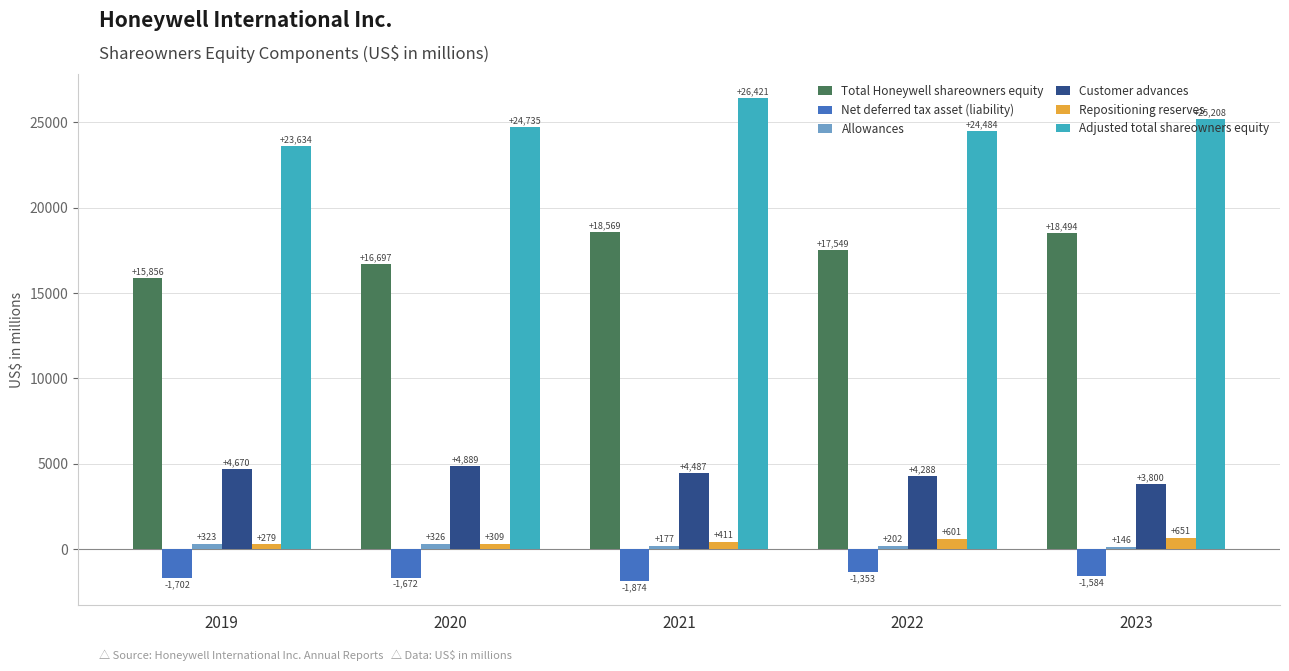

What is the total value across all series at 2021?

48191